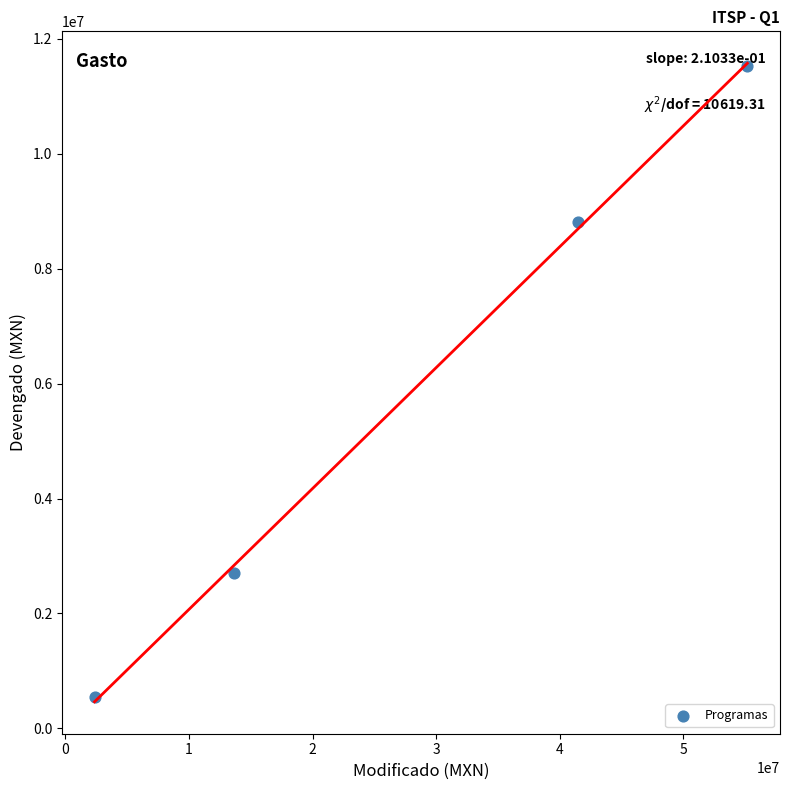

What Y value in the scatter plot is closest to 6030328?

8812906.6